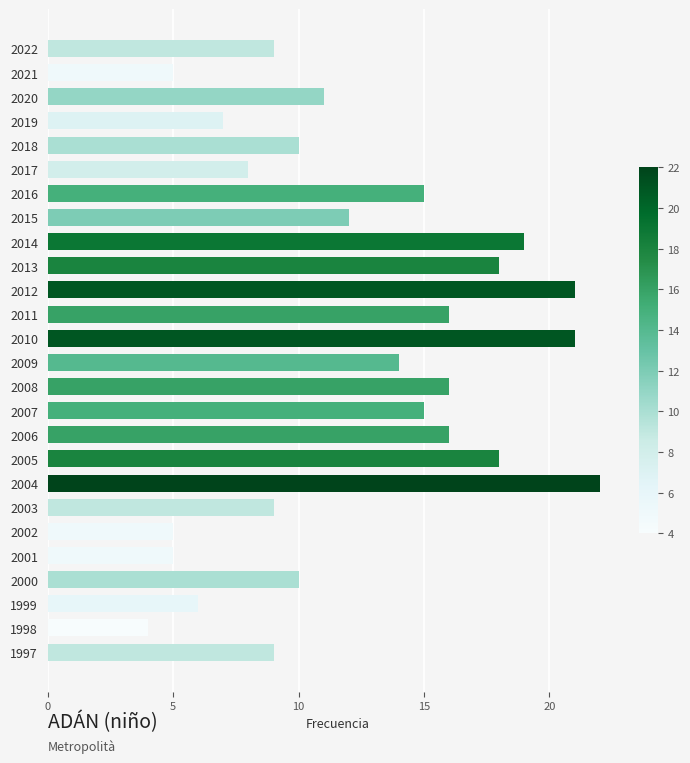

Approximately how many times larger is the value at 2014 compared to 2002?

3.8